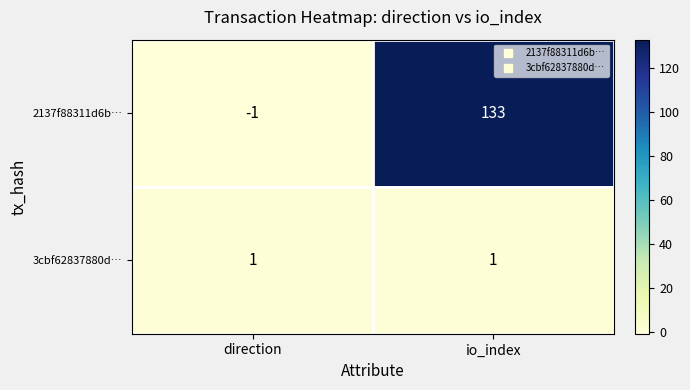

Reading left to right, what are all the values shown in this chart?

2137f88311d6b…: -1	133
3cbf62837880d…: 1	1